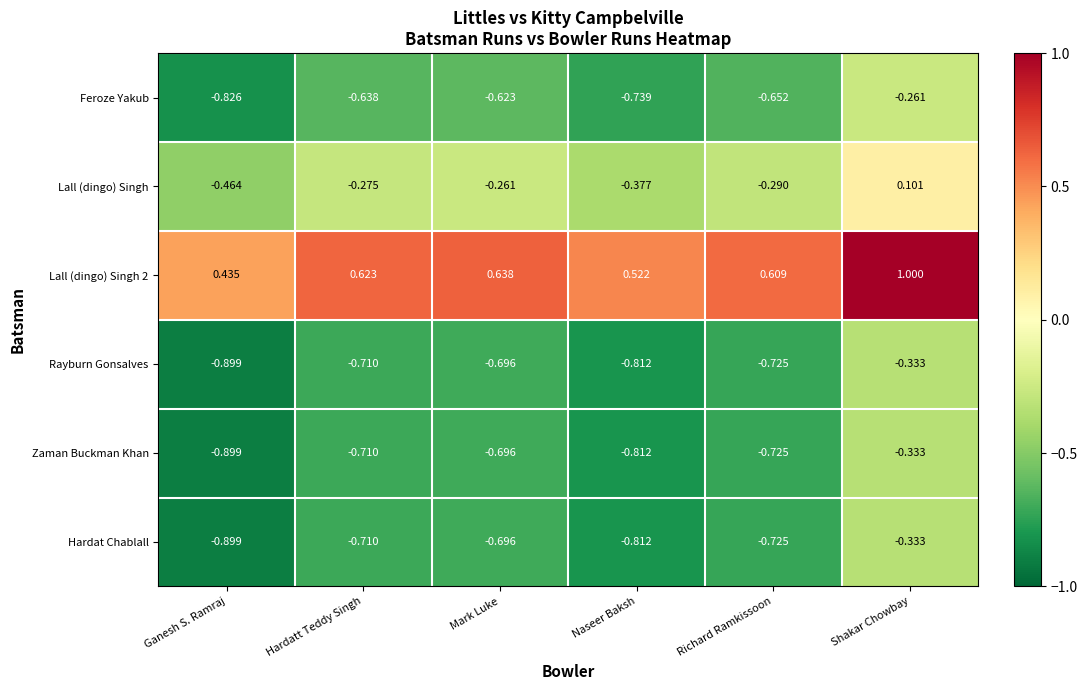

Which category has the lowest value across all series?

Ganesh S. Ramraj